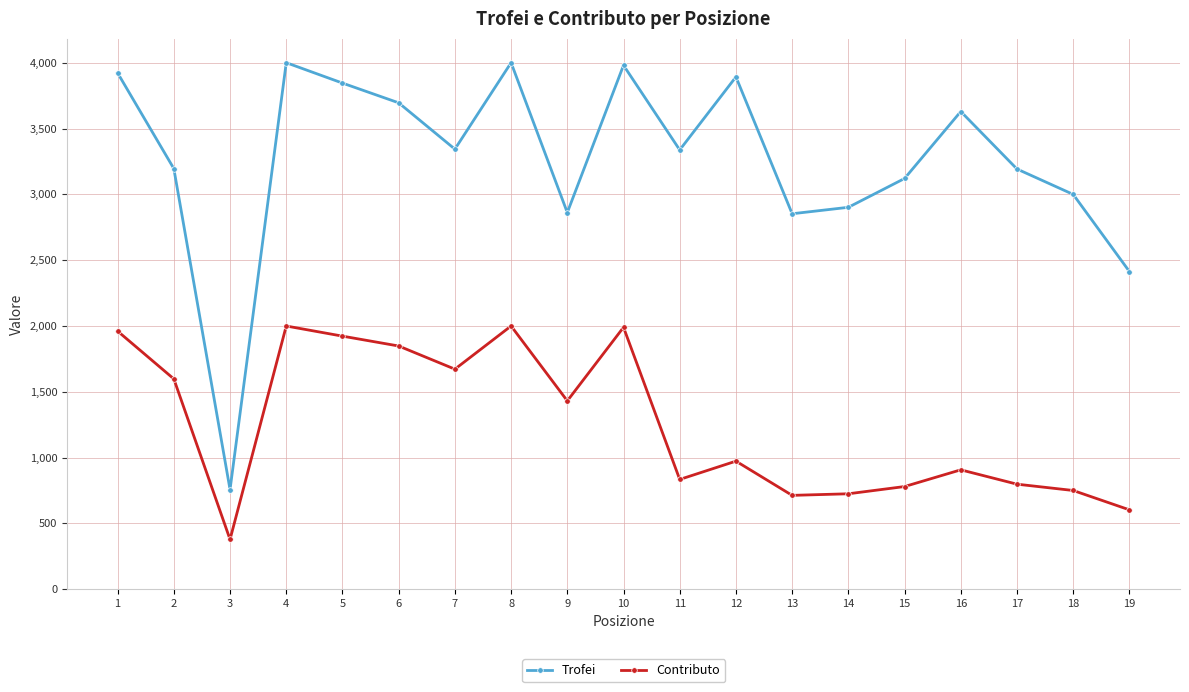

What is the approximate value of Trofei at 5?

3846